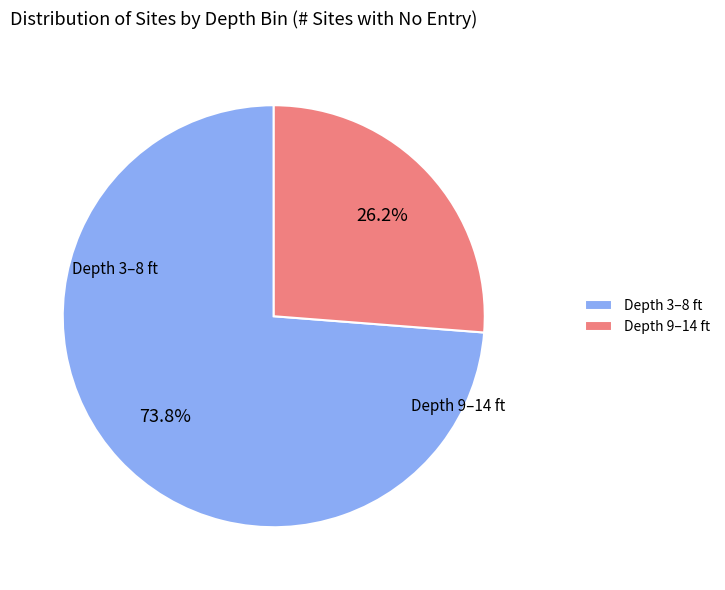

Which category has the biggest portion of the pie?

Depth 3–8 ft